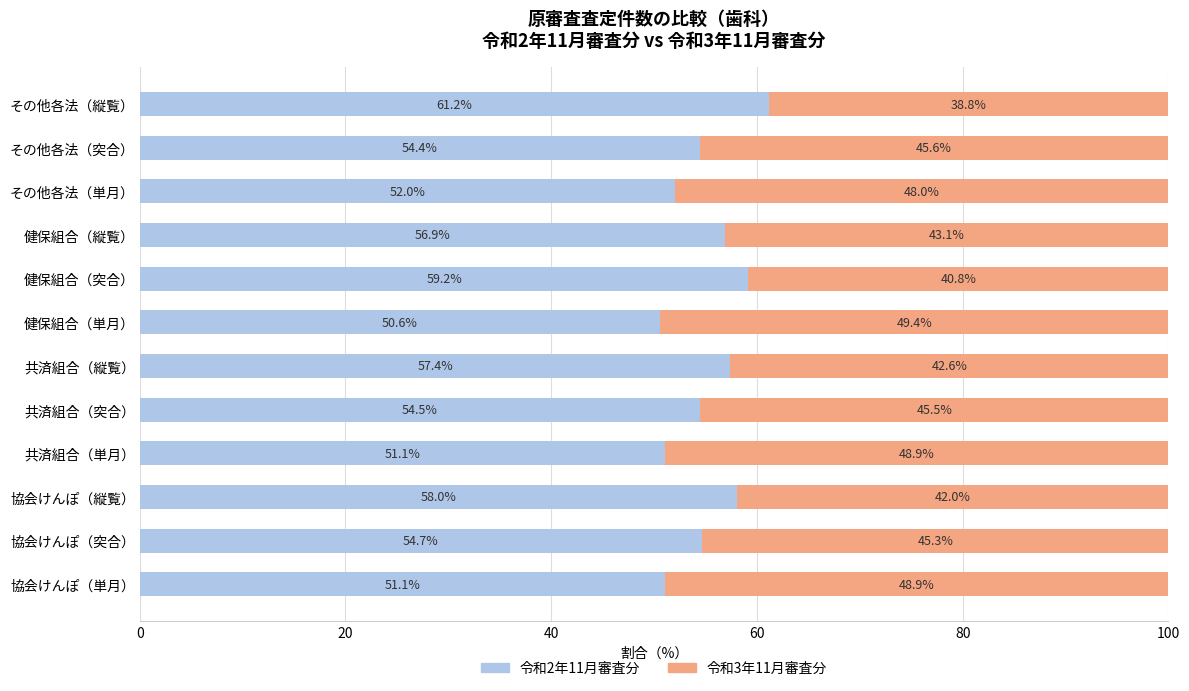

Count the number of data series in this chart.

2